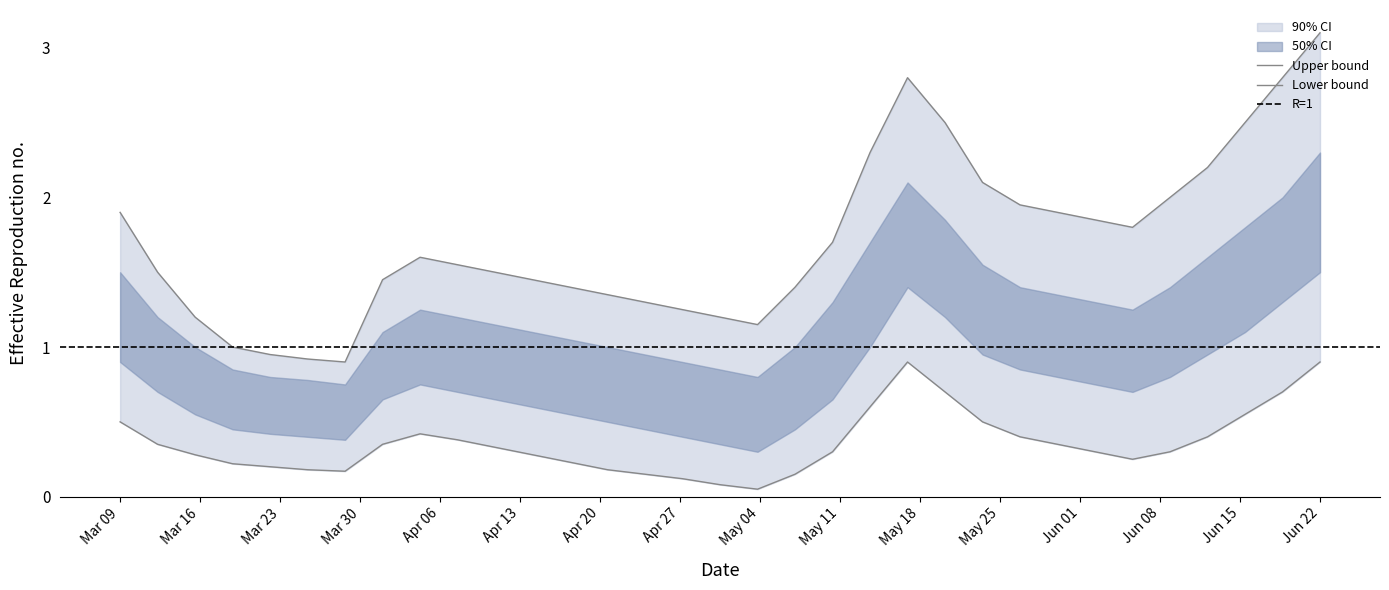

How many lines are shown in the chart?

2